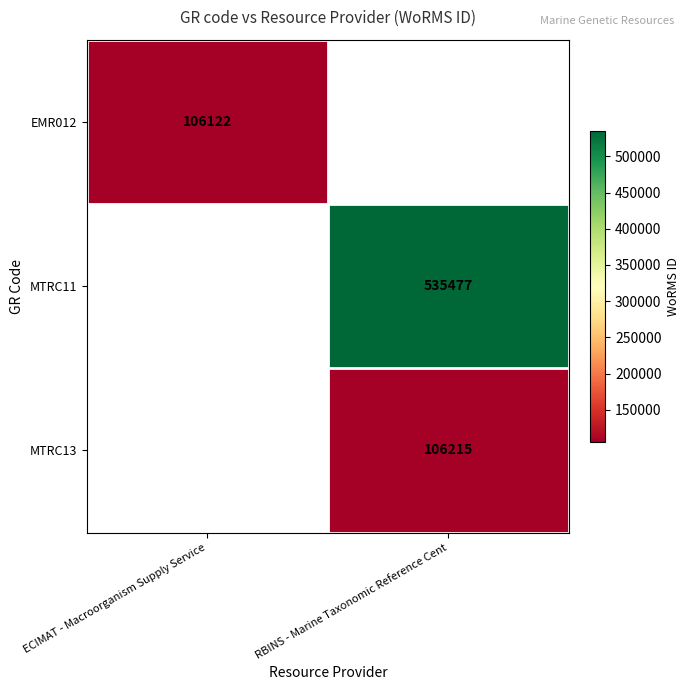

The MTRC13 series shows 106215 at RBINS - Marine Taxonomic Reference Cent. True or false?

True